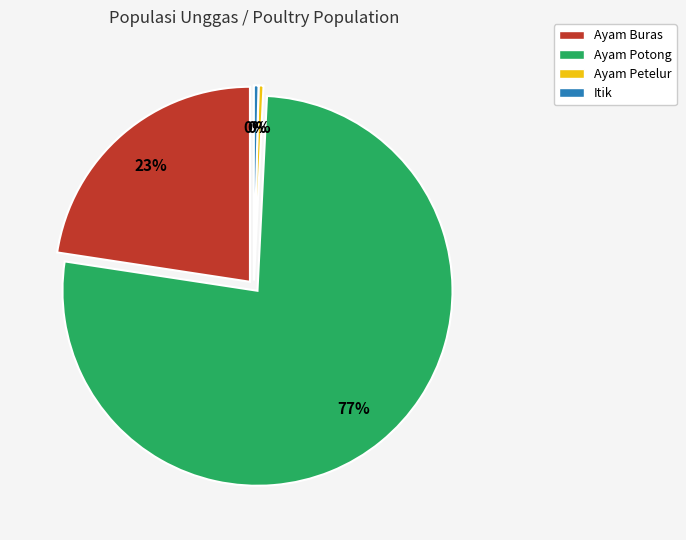

Rank the categories by value from highest to lowest.

Ayam Potong, Ayam Buras, Ayam Petelur, Itik